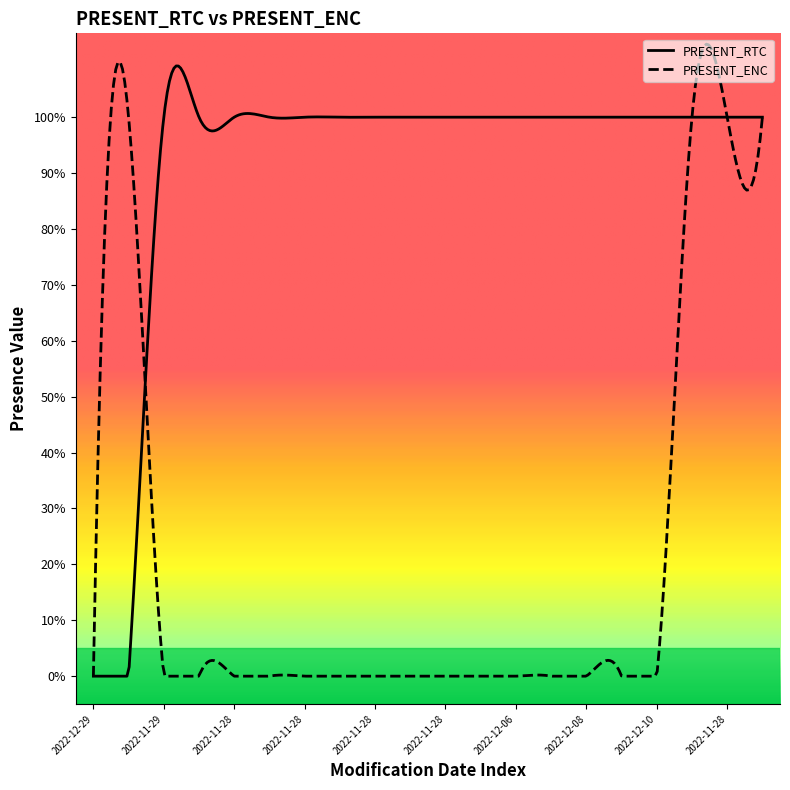

True or false: PRESENT_ENC and PRESENT_RTC intersect in this chart.

True